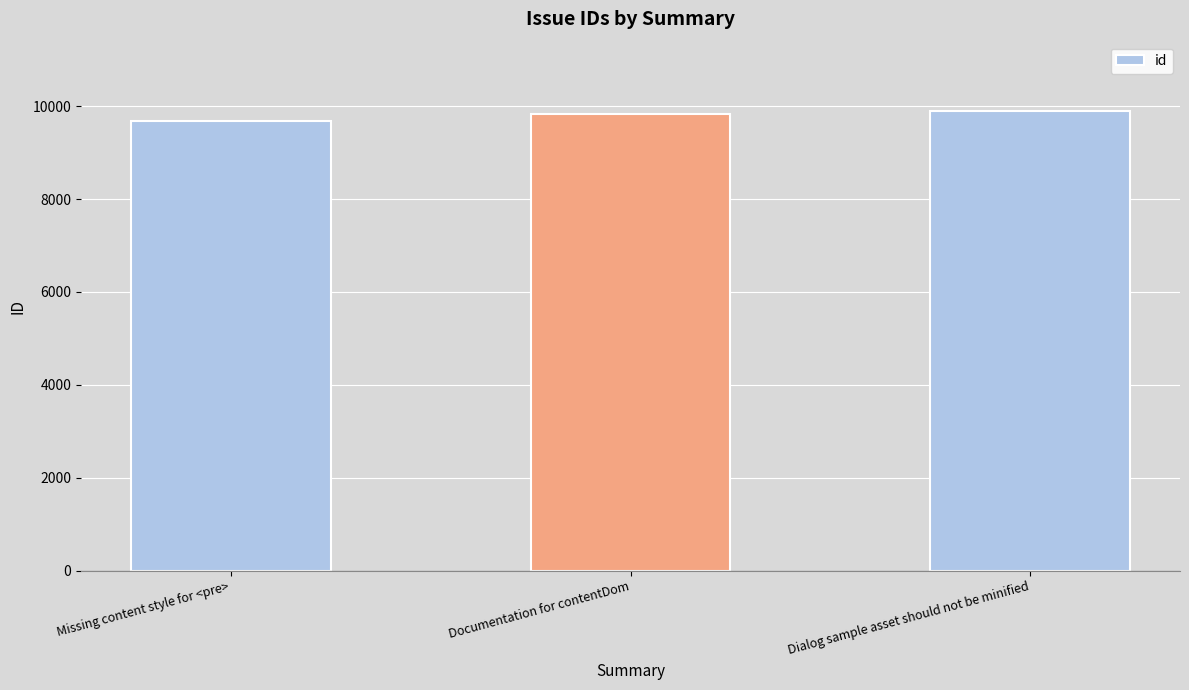

What is the smallest value displayed?

9686